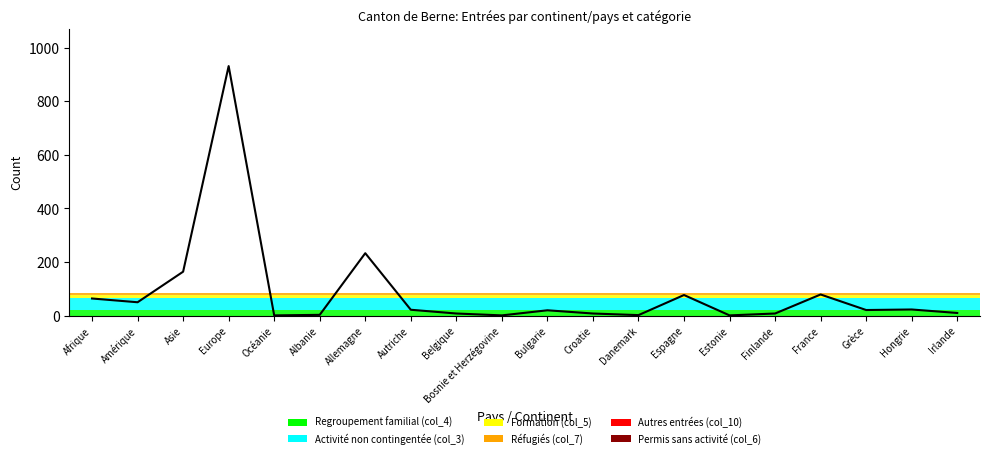

How many series are shown in this chart?

1